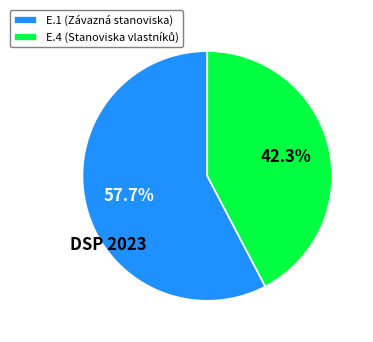

Between E.1 and E.4, which is larger?

E.1